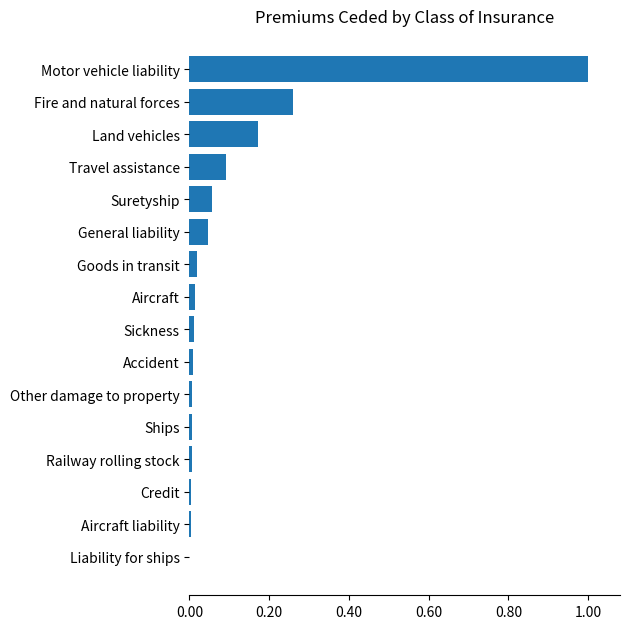

Does the chart contain stacked bars?

No